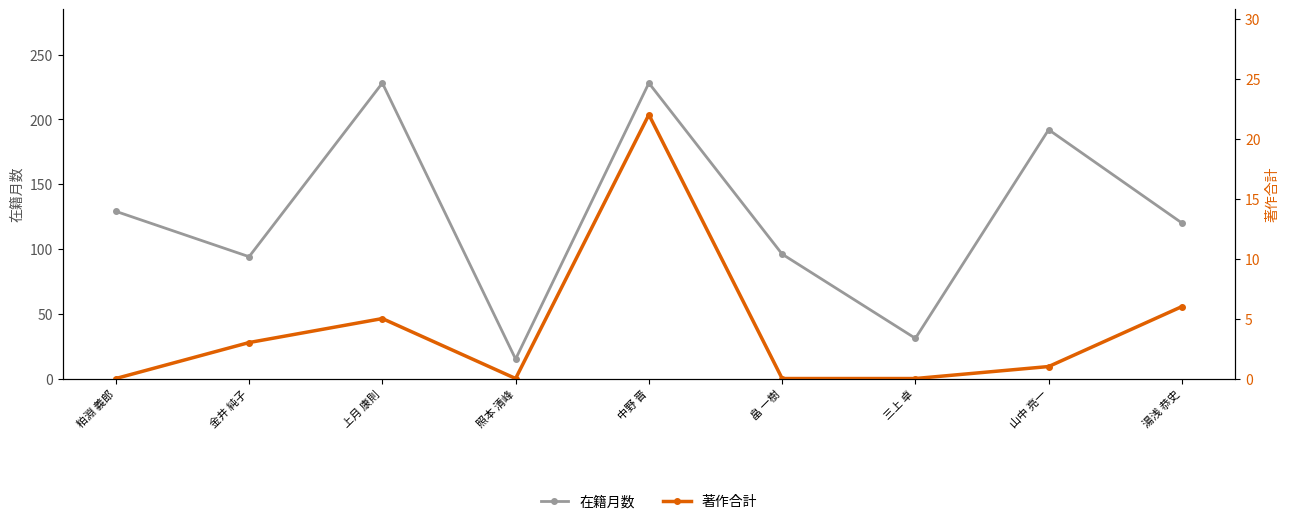

Is it true that 著作合計 equals 2 at 湯浅 恭史?

False